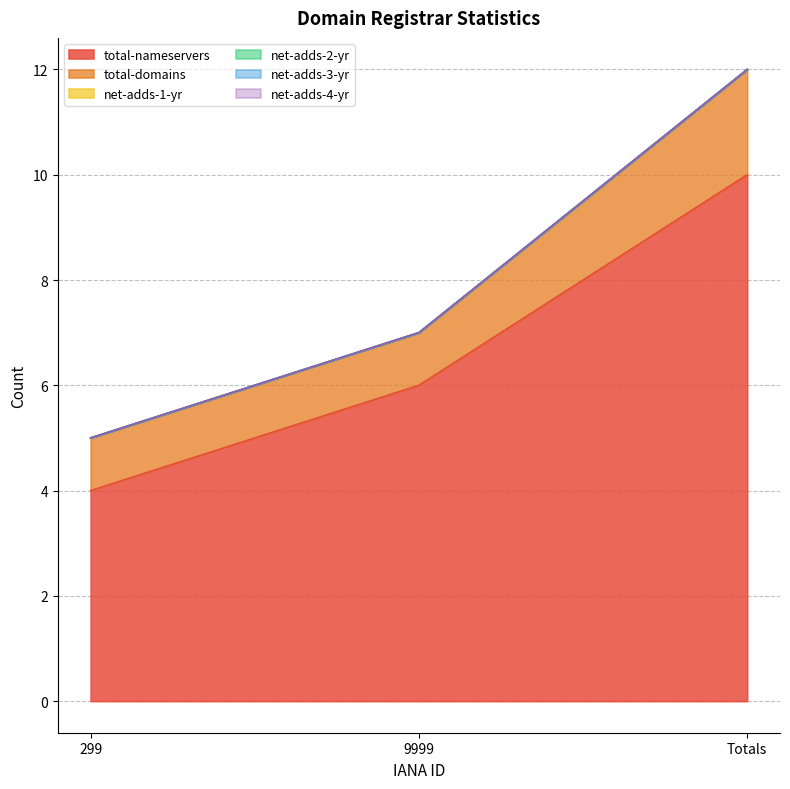

Reading left to right, transcribe all the data shown in this chart.

total-nameservers: 299=4	9999=6	Totals=10
total-domains: 299=1	9999=1	Totals=2
net-adds-1-yr: 299=0	9999=0	Totals=0
net-adds-2-yr: 299=0	9999=0	Totals=0
net-adds-3-yr: 299=0	9999=0	Totals=0
net-adds-4-yr: 299=0	9999=0	Totals=0